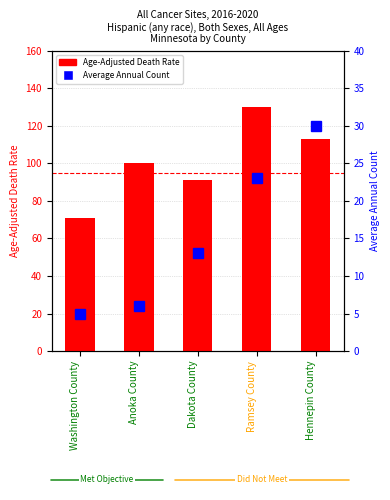

Reading left to right, list all the values displayed in this chart.

Age-Adjusted Death Rate: 70.7	100.2	91.2	130.0	112.8
Average Annual Count: 5.0	6.0	13.0	23.0	30.0